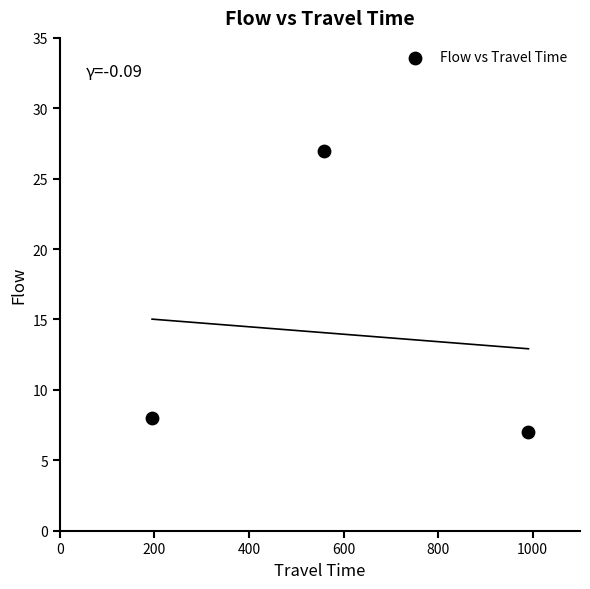

What is the range of X values (max minus min)?

796